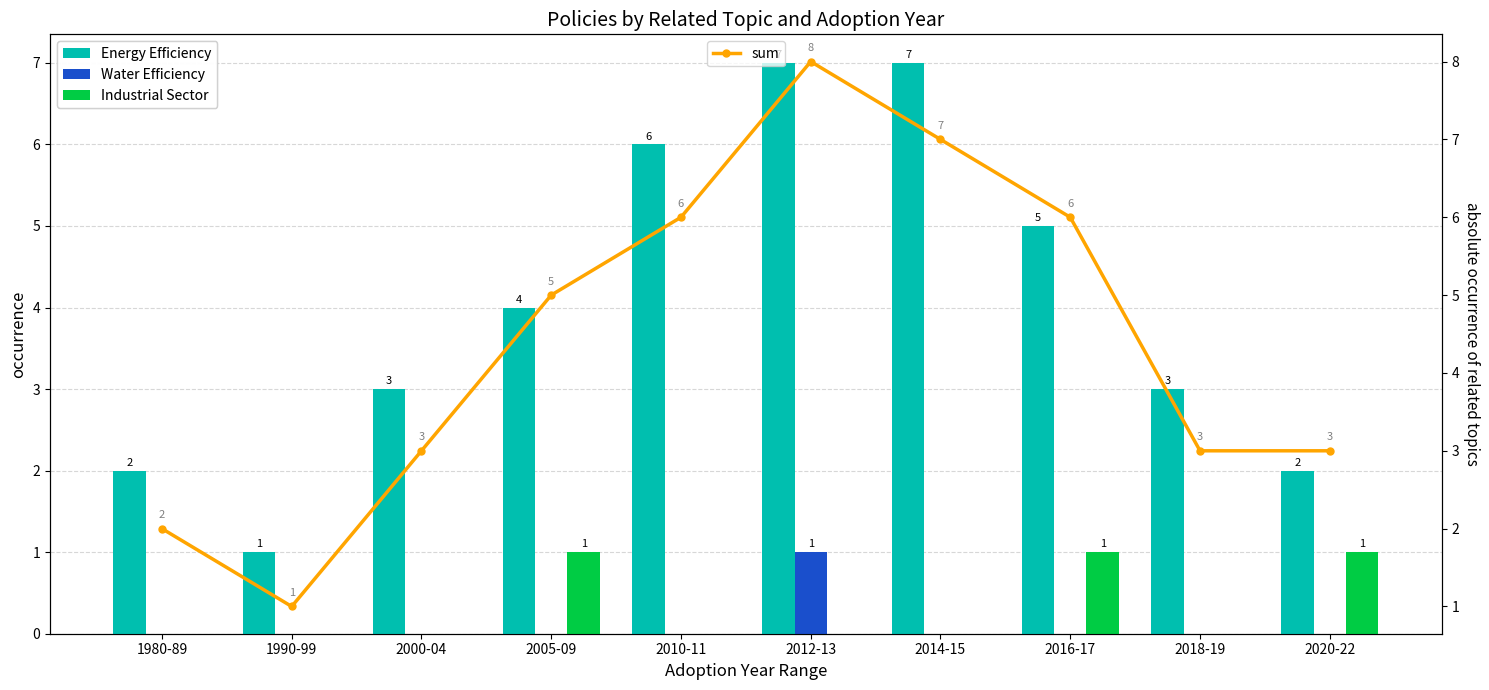

What is the sum of the sum values at 2020-22 and 1980-89?

5